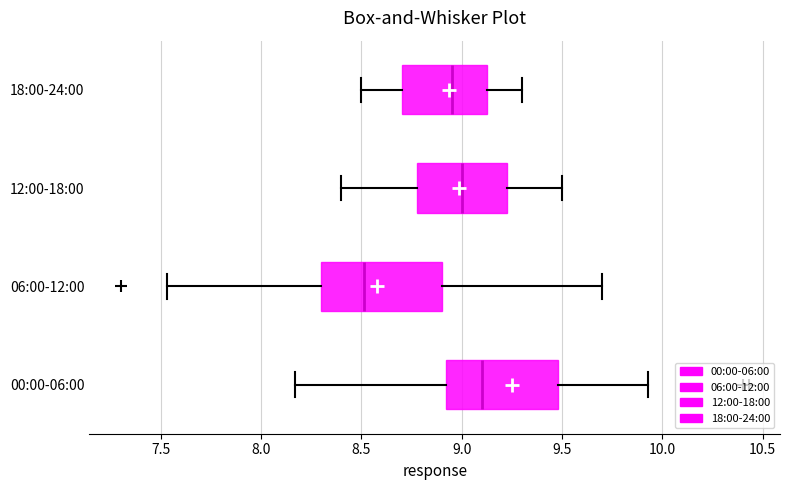

Reading bottom to top, read every box against the x-axis: the position of its median line, the range the box covers, and the ends of its whiskers. The values are not printed on the chart, so give them approximately, as read against the axis.

00:00-06:00: median 9.10, box 8.90 to 9.50, whiskers 8.15 to 9.95
06:00-12:00: median 8.50, box 8.30 to 8.90, whiskers 7.55 to 9.70
12:00-18:00: median 9.00, box 8.80 to 9.25, whiskers 8.40 to 9.50
18:00-24:00: median 8.95, box 8.70 to 9.15, whiskers 8.50 to 9.30